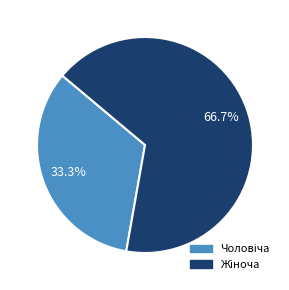

Count the number of slices in the pie.

2